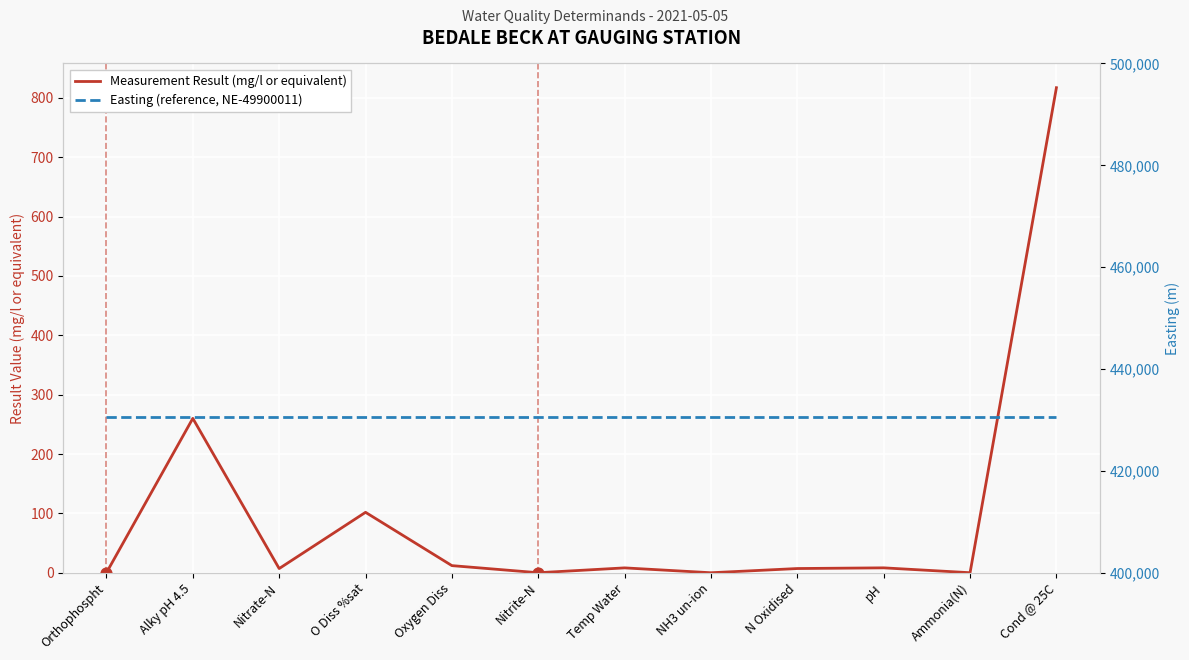

What is the total value across all series at Temp Water?

430676.2